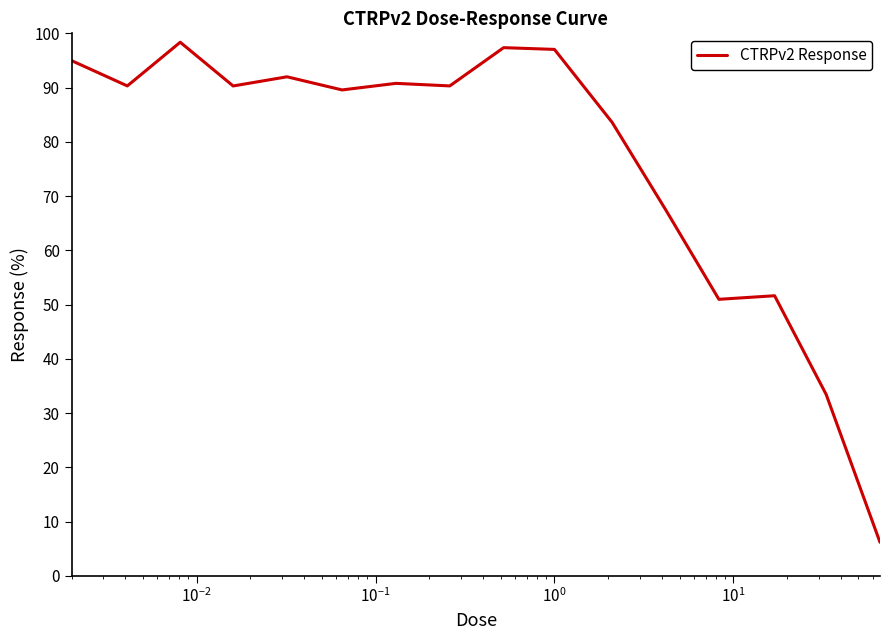

What is the smallest value displayed?

6.2